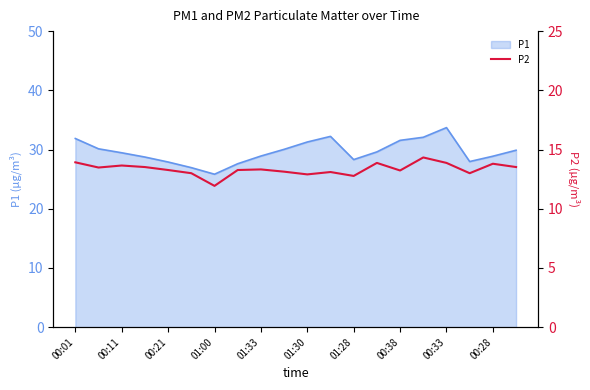

The chart shows a value of 21.5 at 17. True or false?

False